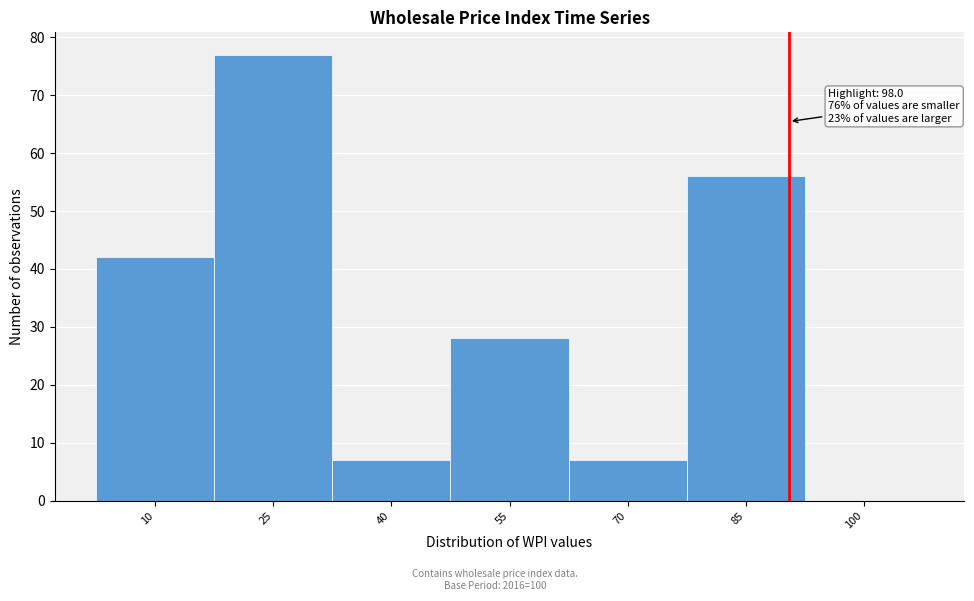

Reading right to left, list all the values displayed in this chart.

100=0	85=56	70=7	55=28	40=7	25=77	10=42